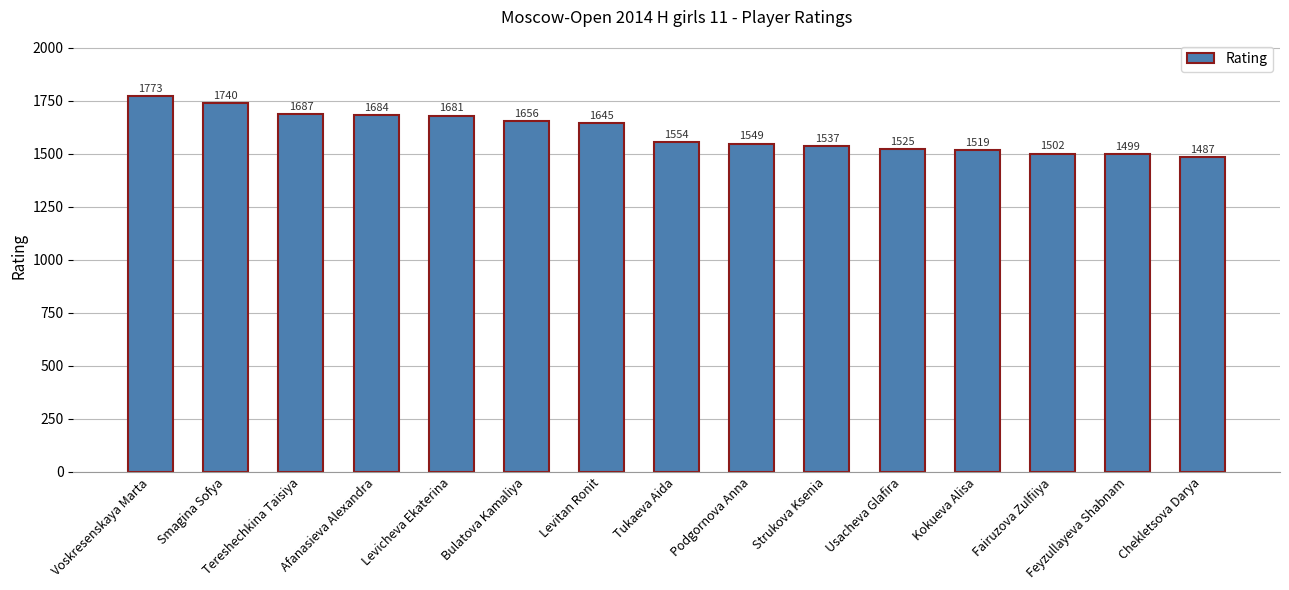

Reading left to right, extract all data points from this chart.

1773	1740	1687	1684	1681	1656	1645	1554	1549	1537	1525	1519	1502	1499	1487